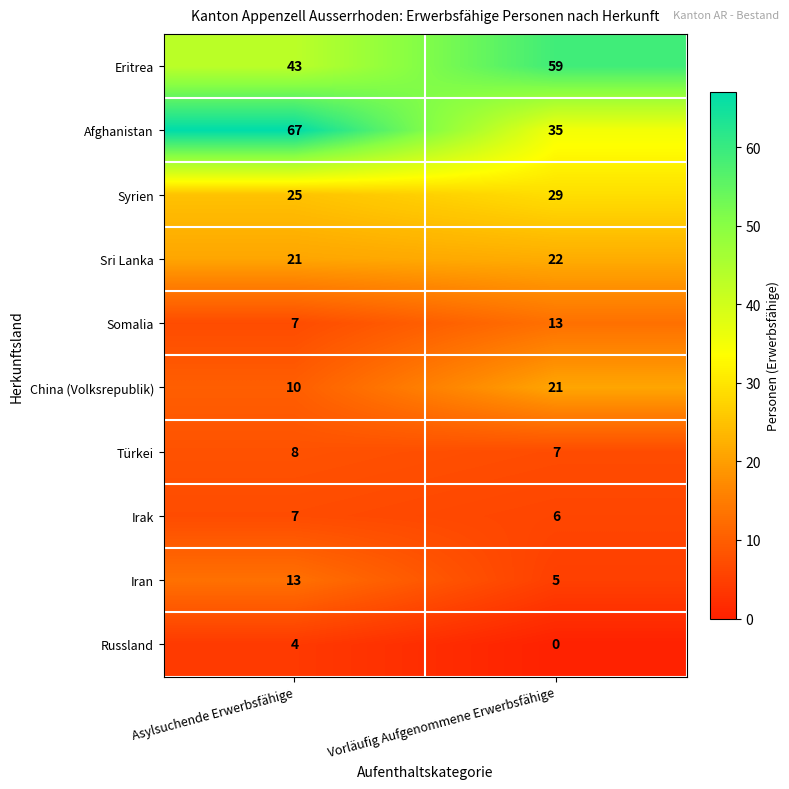

At which label does Somalia reach its minimum?

Asylsuchende Erwerbsfähige